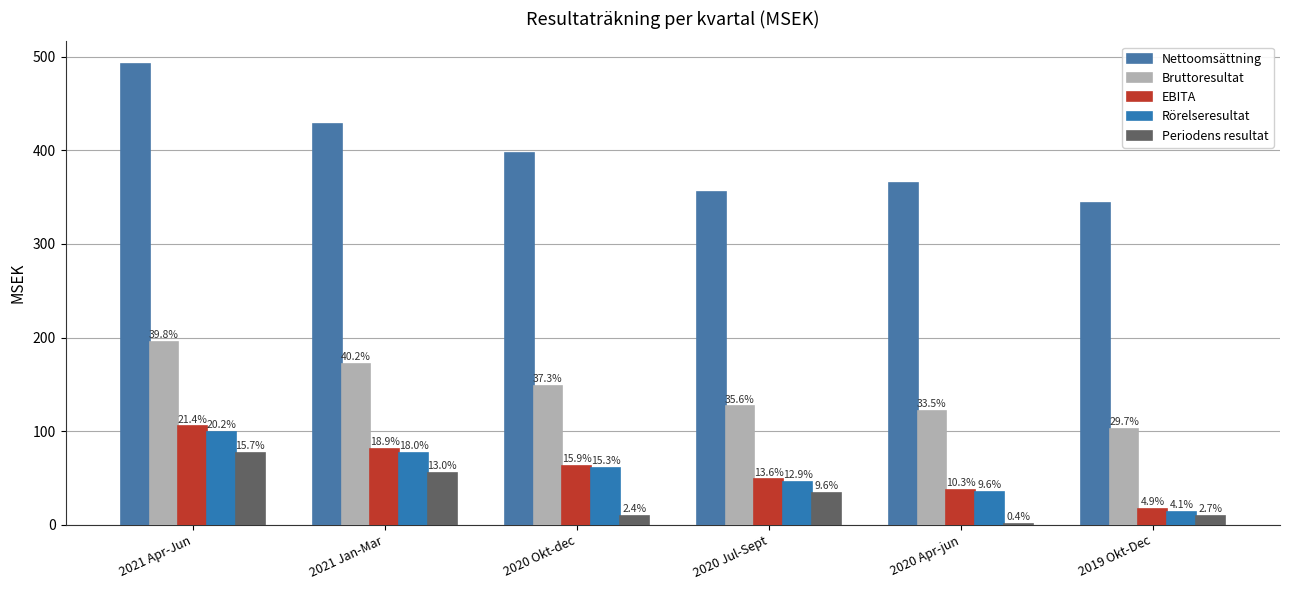

What is the difference between the highest and lowest values at 2021 Jan-Mar?

372.5